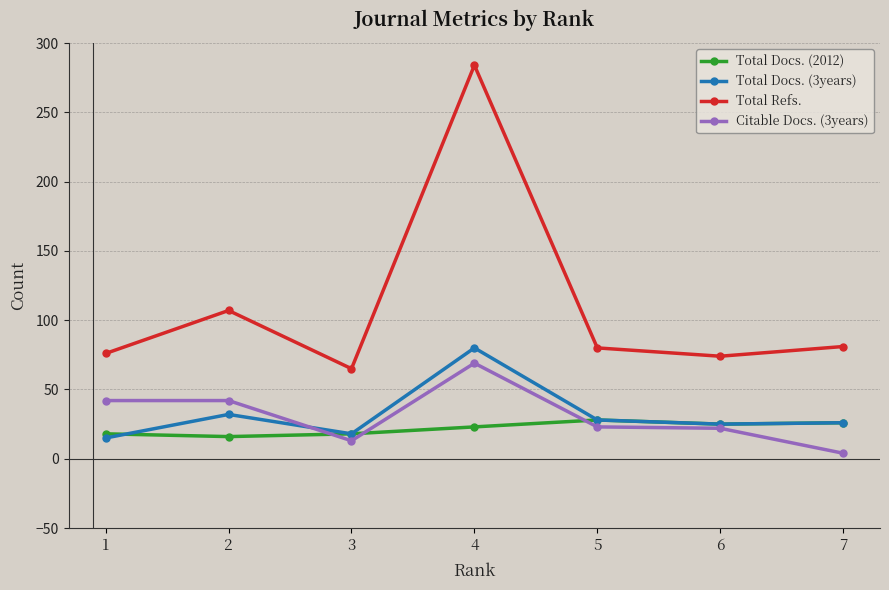

List the series in order of their peak value, lowest first.

Total Docs. (2012), Citable Docs. (3years), Total Docs. (3years), Total Refs.